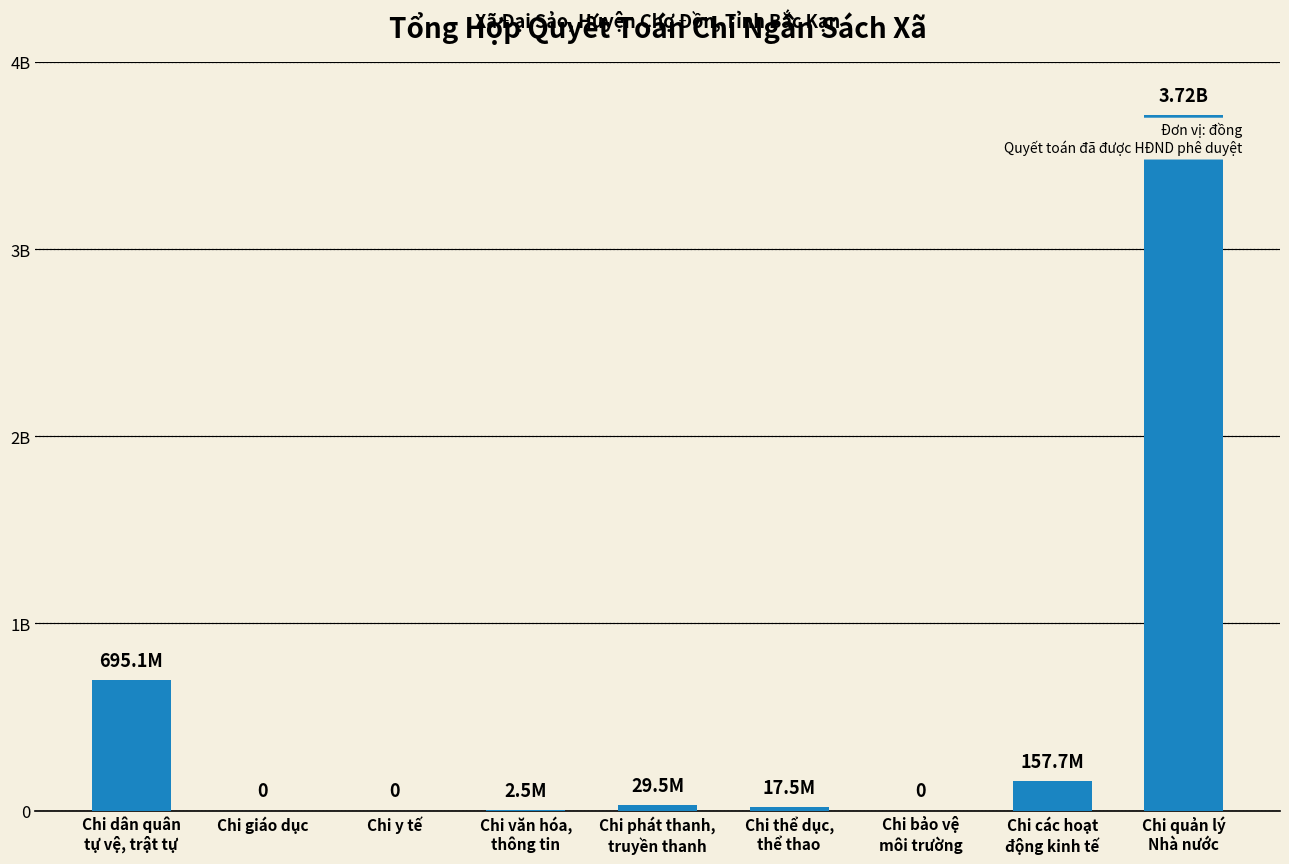

What is the difference between the values at Chi các hoạt
động kinh tế and Chi y tế?

157737513